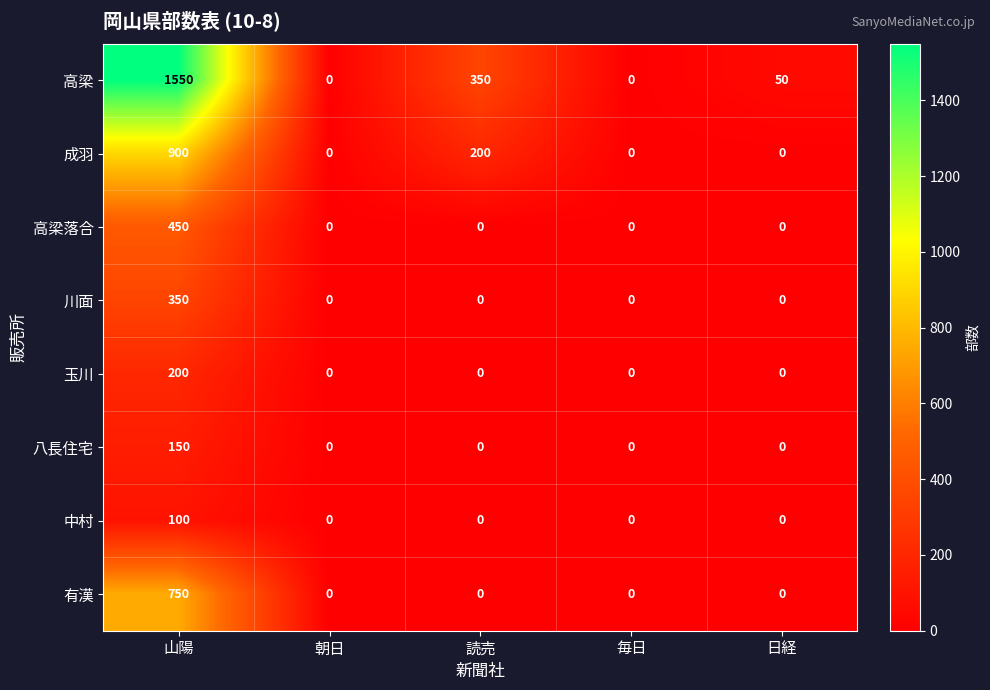

Count the number of categories in the chart.

5